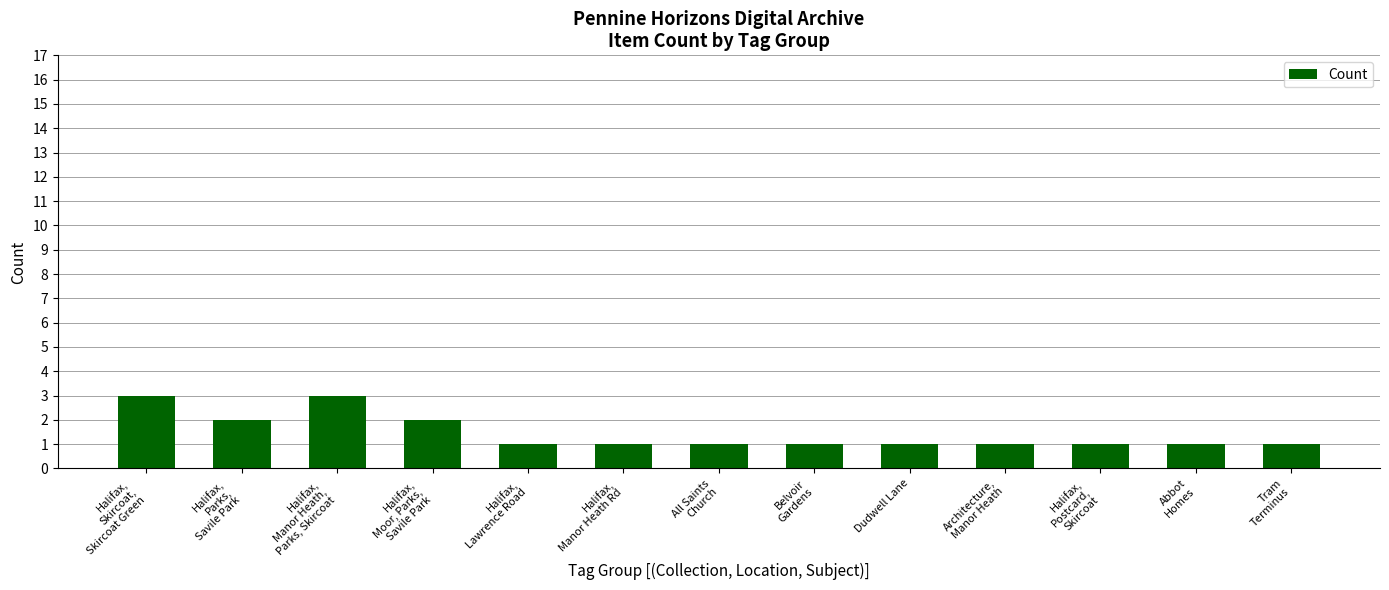

Count the values in the range 1 to 2.

11